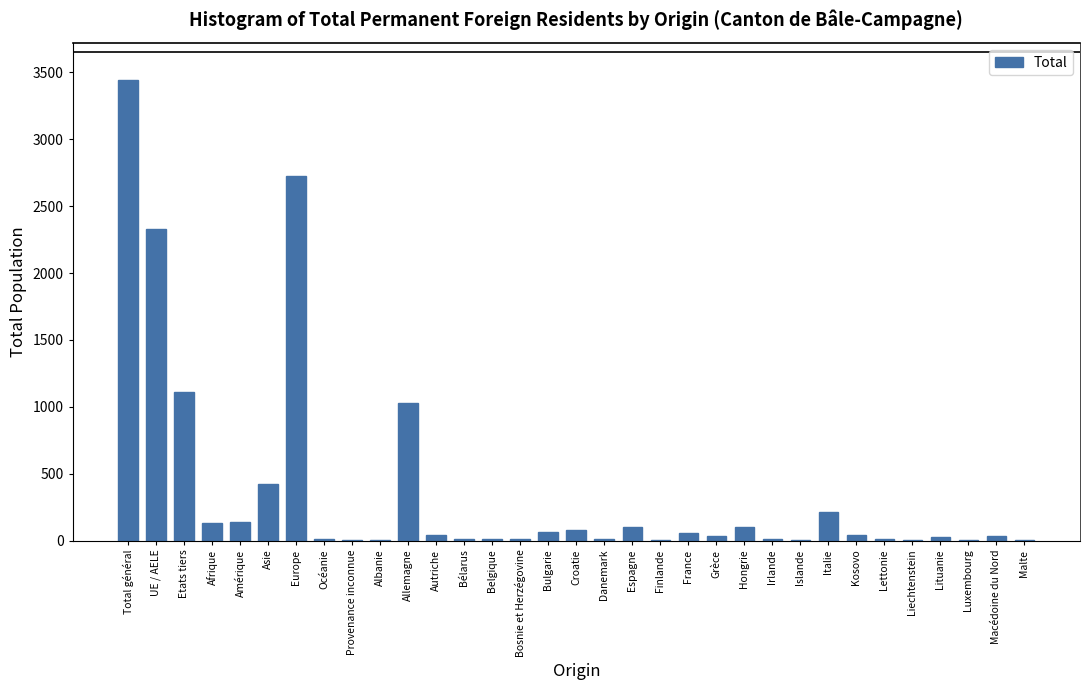

What is the sum of all values?

12251